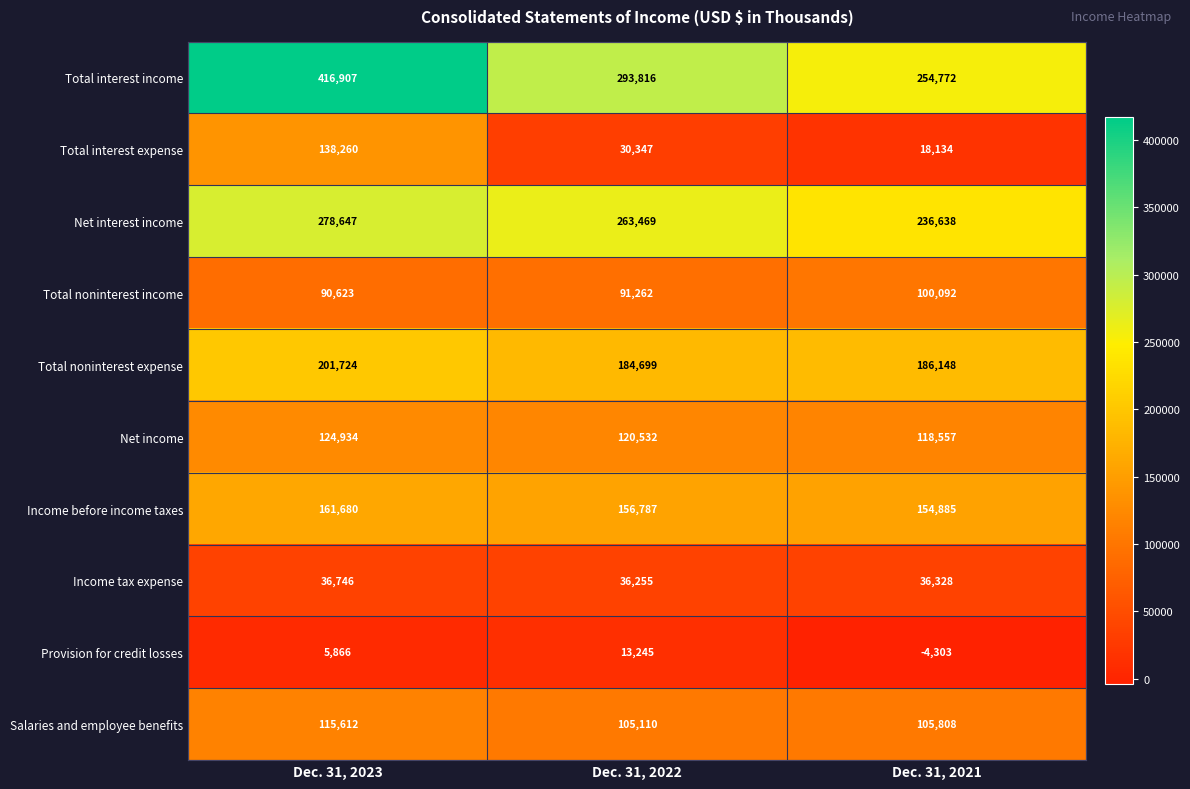

Which category has the lowest value in the Provision for credit losses series?

Dec. 31, 2021